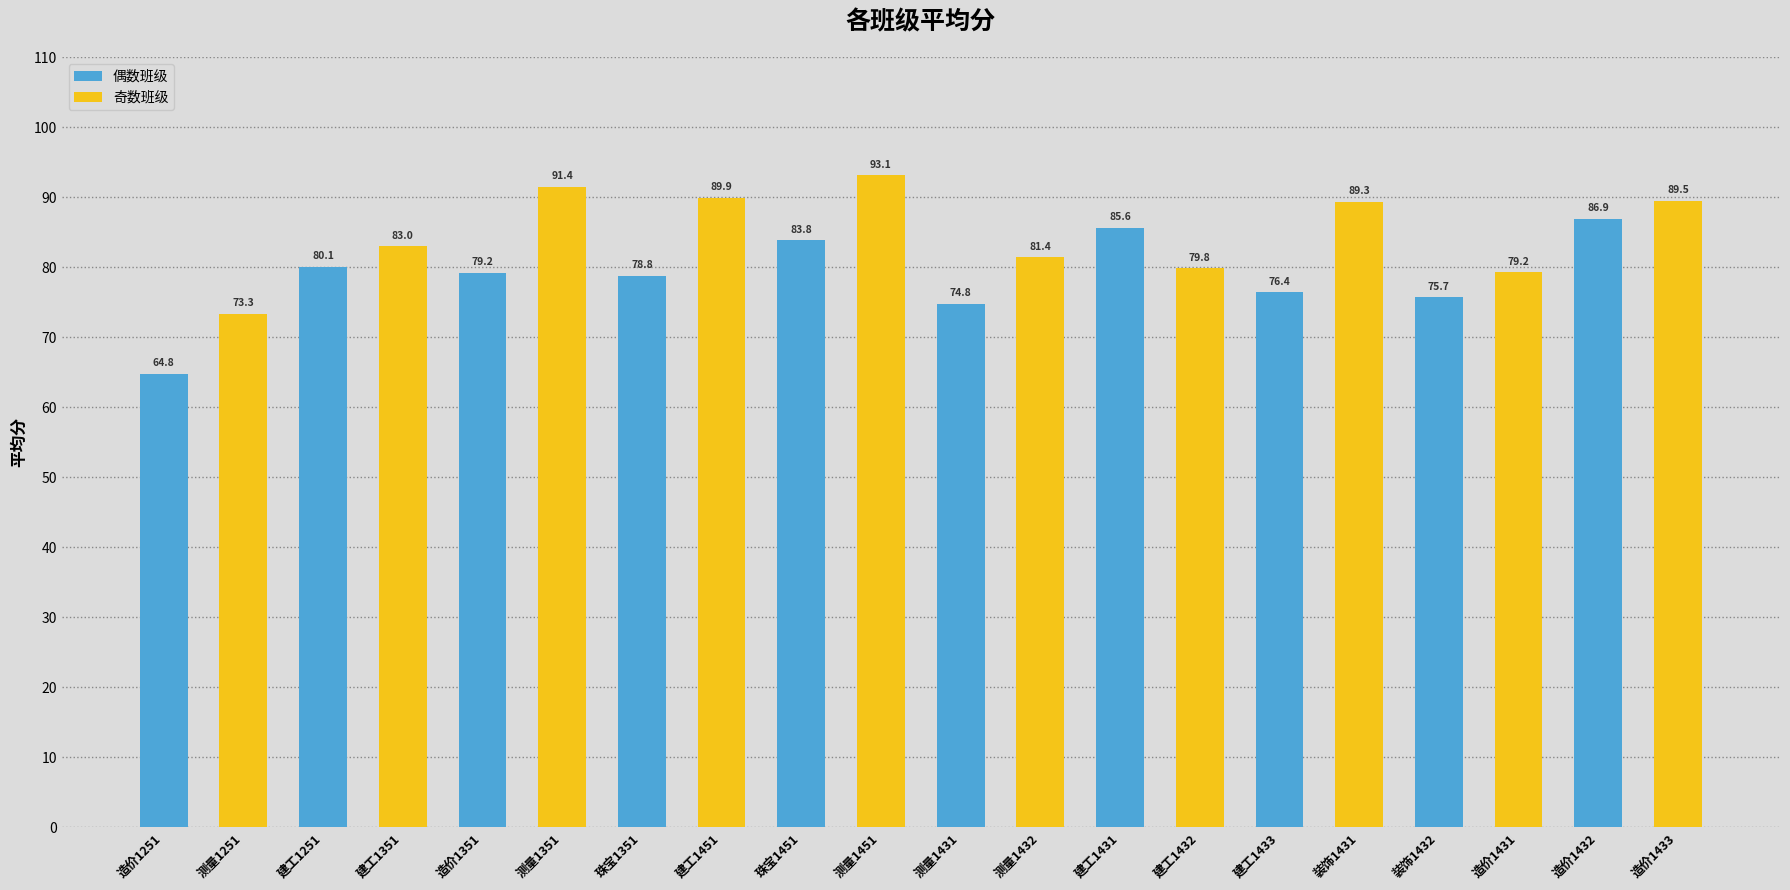

What are all the series names shown in the legend?

偶数班级, 奇数班级